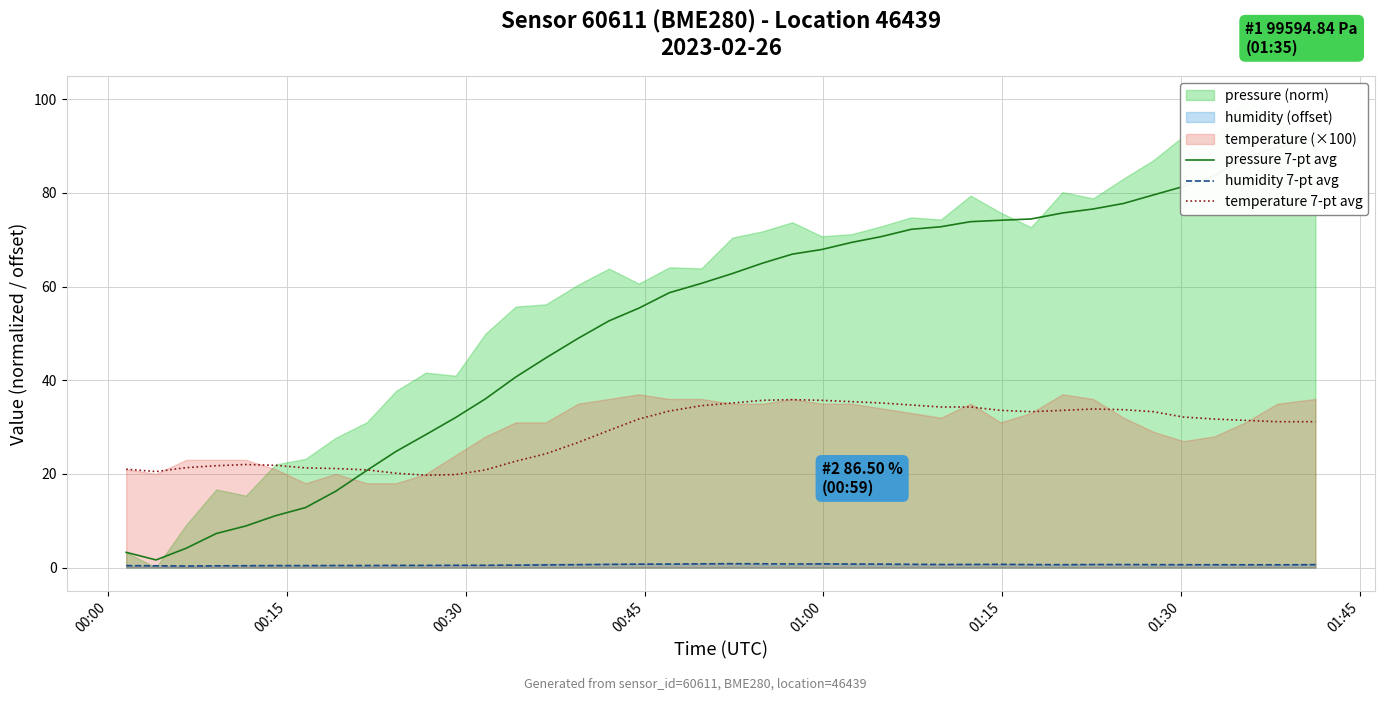

What is the greatest value displayed?

91.6